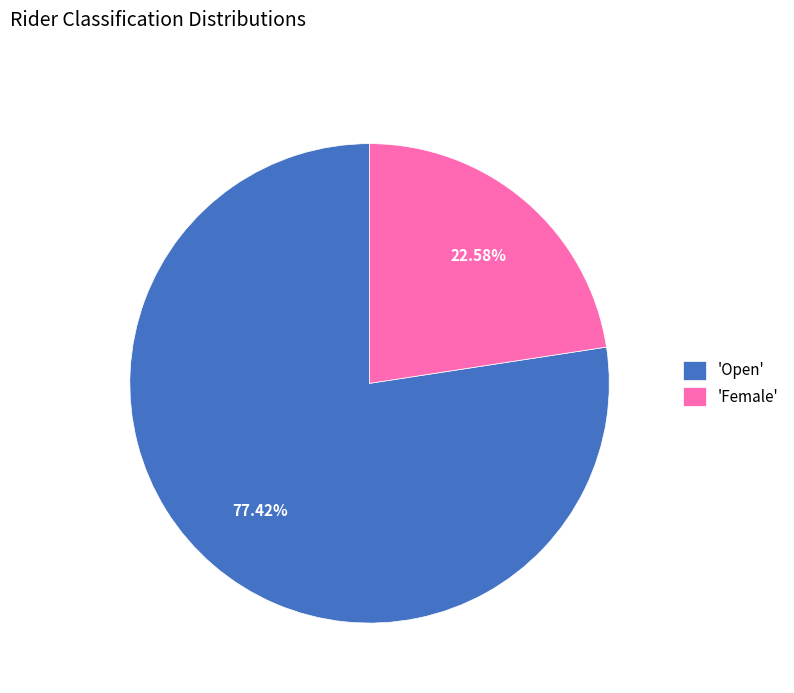

Between 'Female' and 'Open', which is larger?

'Open'